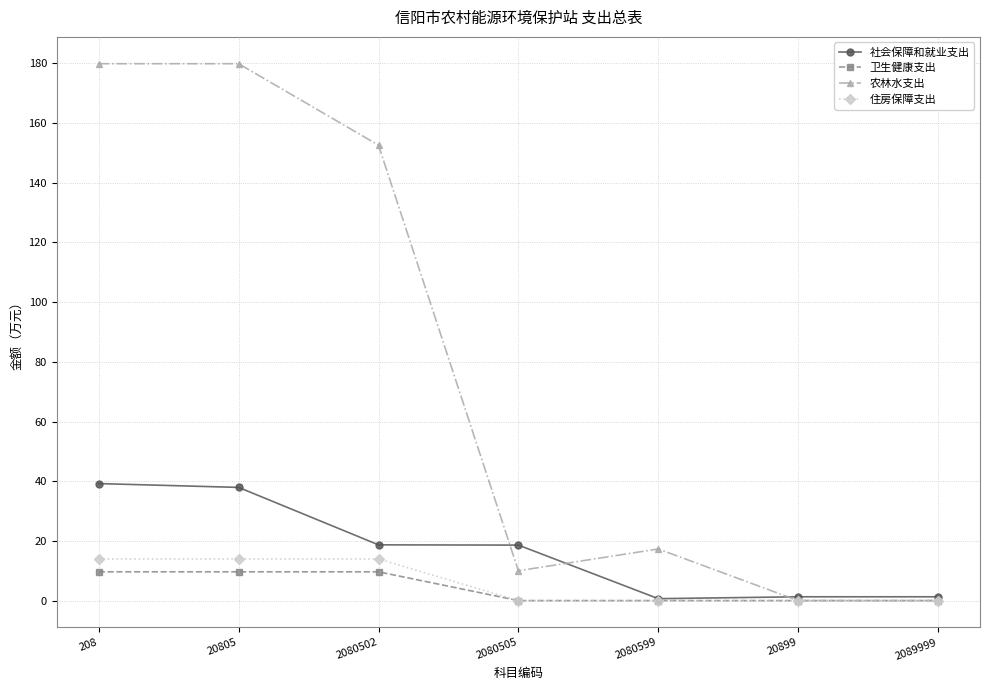

True or false: 卫生健康支出 has a value of 9.6 at 20805.

True